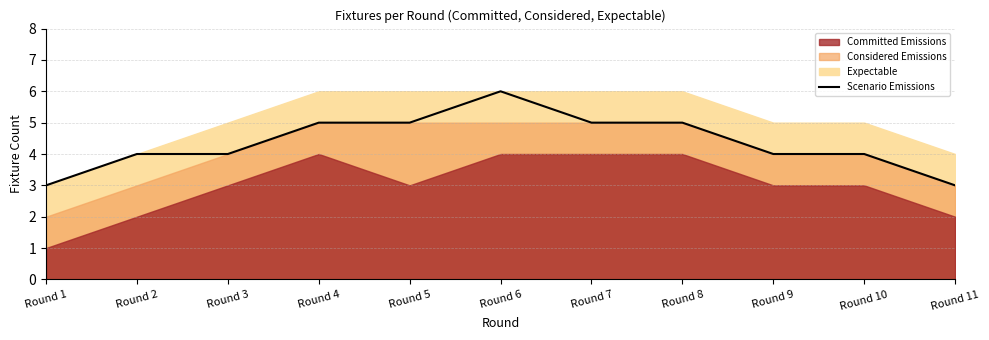

Where is the data nearest to the value 4?

Round 2